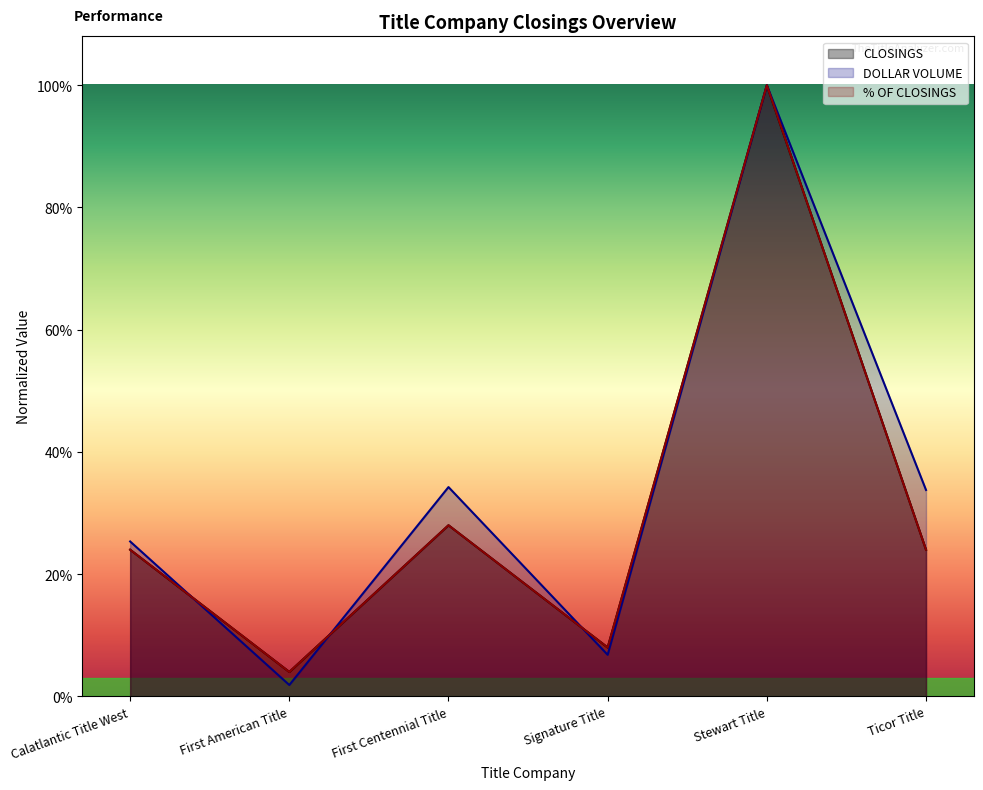

The % OF CLOSINGS series shows 1.8 at Stewart Title. True or false?

False